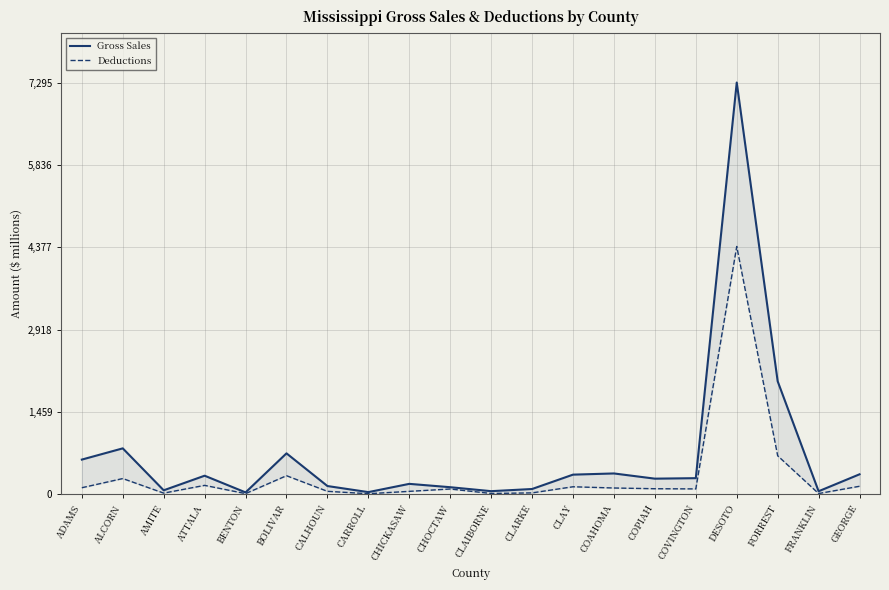

What is the total value across all series at FRANKLIN?

69.3